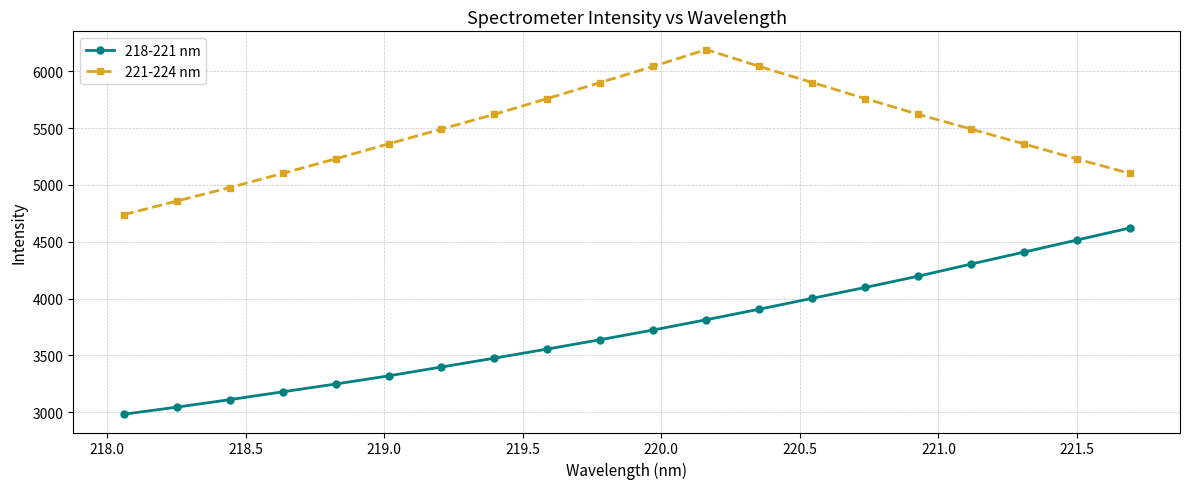

True or false: 221-224 nm has more than 0 points higher than both neighbors.

True